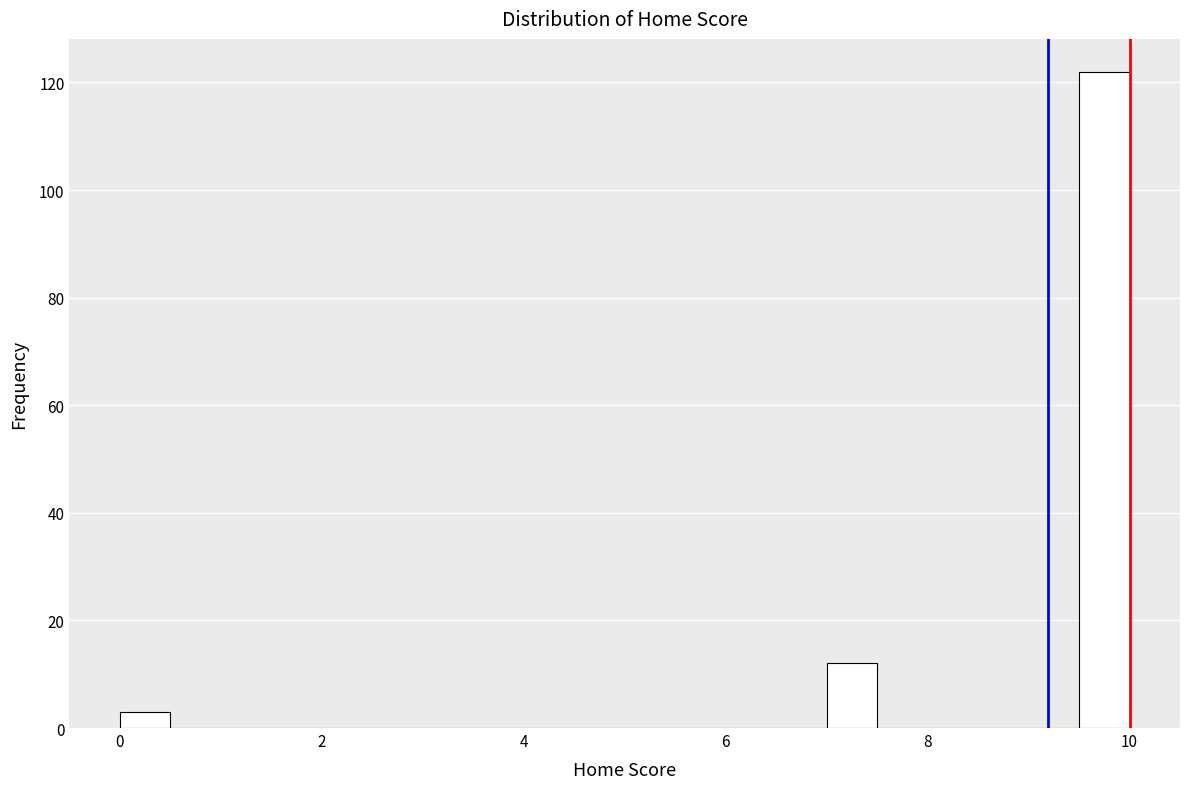

Read against the x-axis, roughly where is the centre of the tallest bar?

9.8